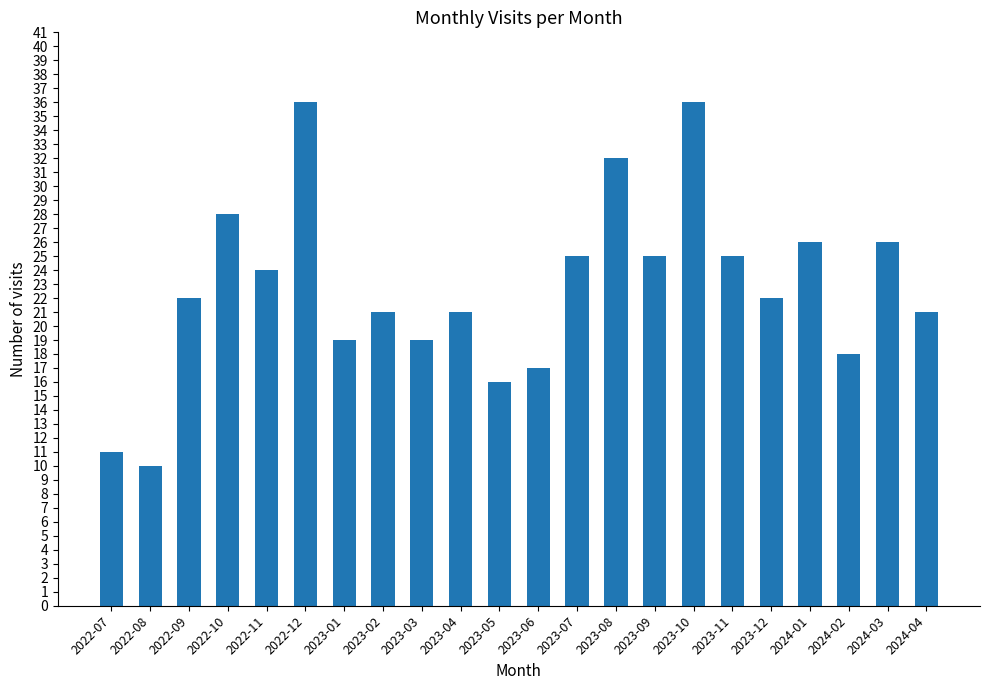

Reading left to right, transcribe all the data shown in this chart.

2022-07=11	2022-08=10	2022-09=22	2022-10=28	2022-11=24	2022-12=36	2023-01=19	2023-02=21	2023-03=19	2023-04=21	2023-05=16	2023-06=17	2023-07=25	2023-08=32	2023-09=25	2023-10=36	2023-11=25	2023-12=22	2024-01=26	2024-02=18	2024-03=26	2024-04=21